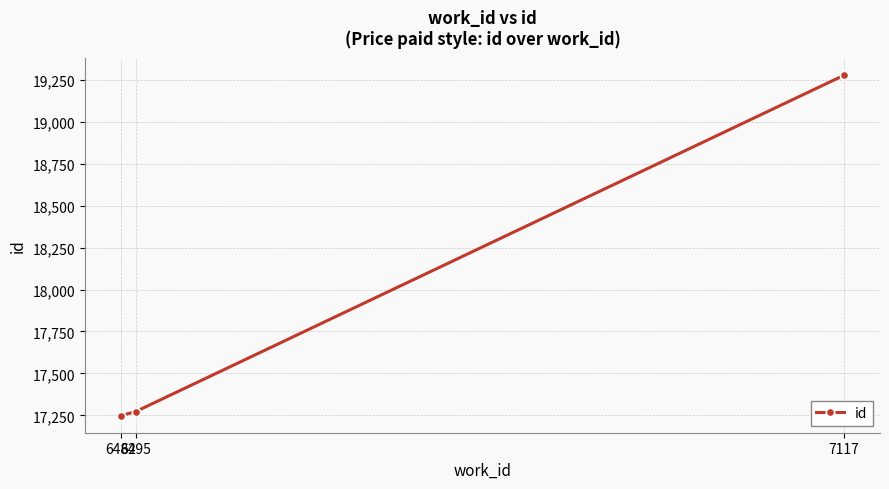

Does the chart display data point markers on the line(s)?

Yes